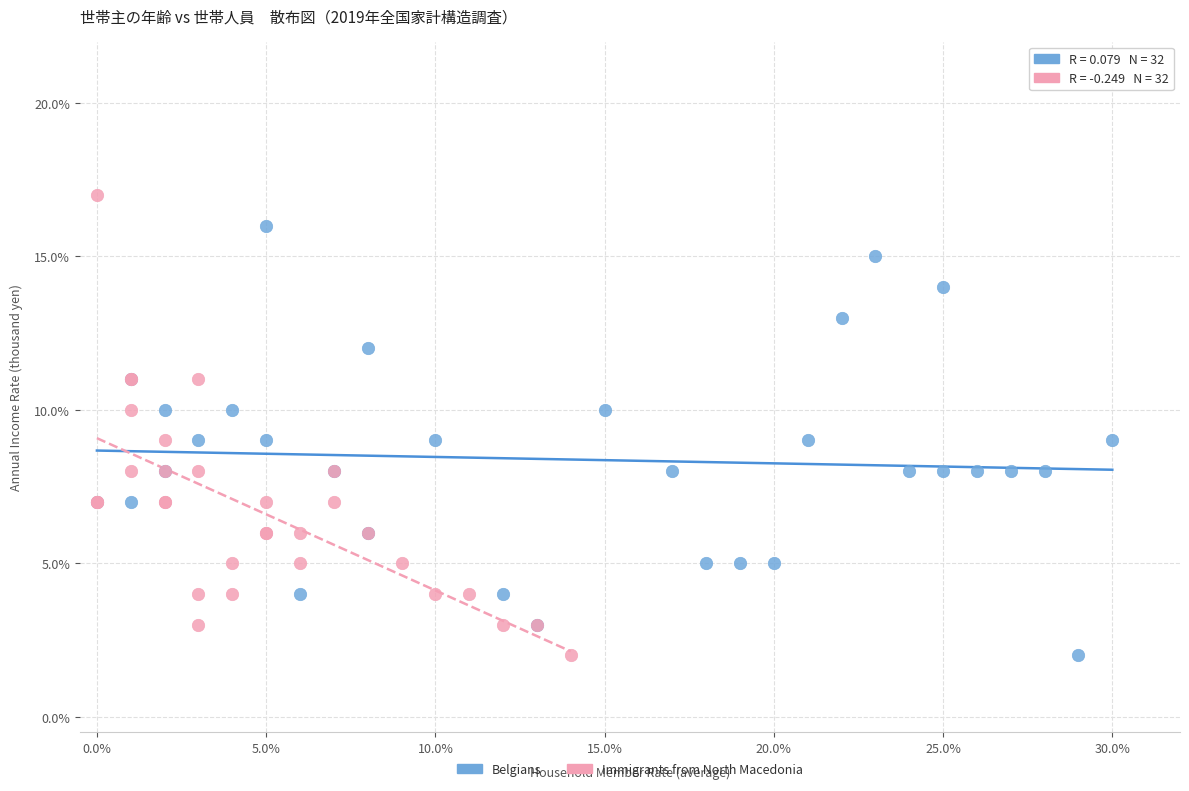

What are all the series names shown in the legend?

Belgians, Immigrants from North Macedonia